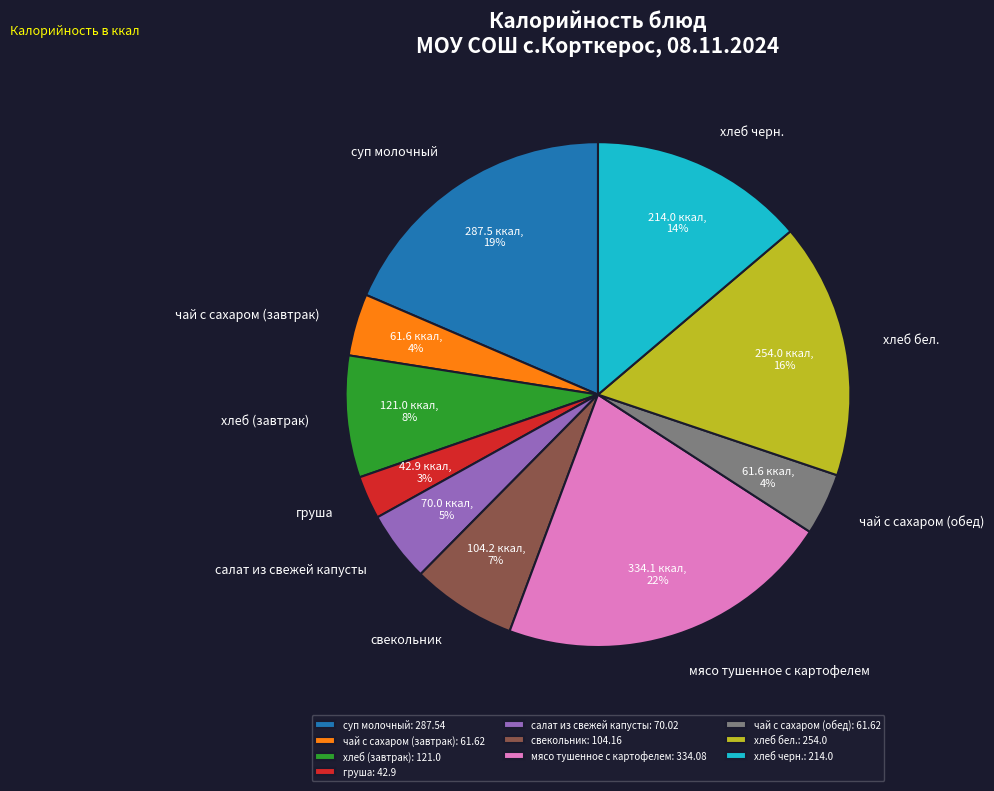

True or false: хлеб бел. accounts for 7% of the total.

False